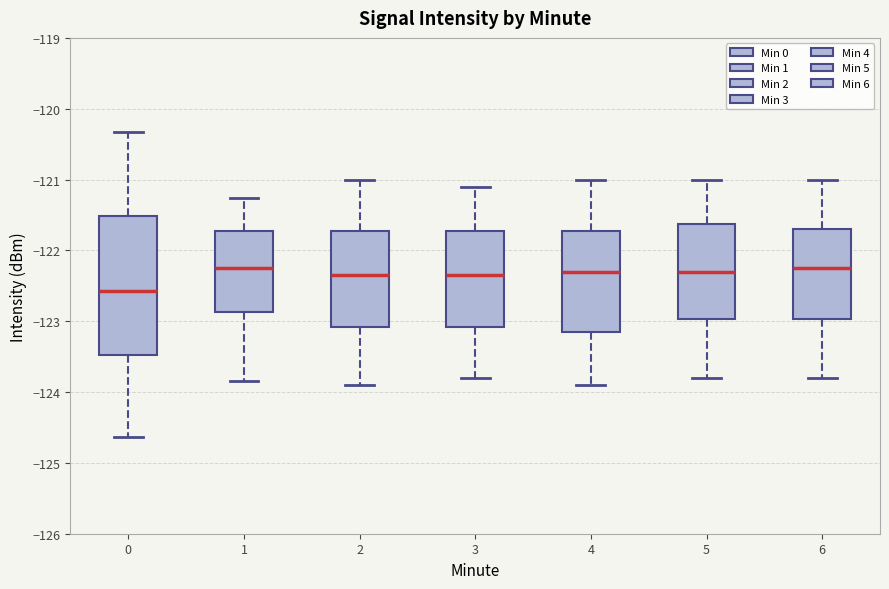

Reading left to right, read every box against the y-axis: the position of its median line, the range the box covers, and the ends of its whiskers. The values are not printed on the chart, so give them approximately, as read against the axis.

0: median -122.6, box -123.5 to -121.5, whiskers -124.6 to -120.3
1: median -122.2, box -122.9 to -121.7, whiskers -123.8 to -121.3
2: median -122.3, box -123.1 to -121.7, whiskers -123.9 to -121.0
3: median -122.3, box -123.1 to -121.7, whiskers -123.8 to -121.1
4: median -122.3, box -123.1 to -121.7, whiskers -123.9 to -121.0
5: median -122.3, box -123.0 to -121.6, whiskers -123.8 to -121.0
6: median -122.2, box -123.0 to -121.7, whiskers -123.8 to -121.0